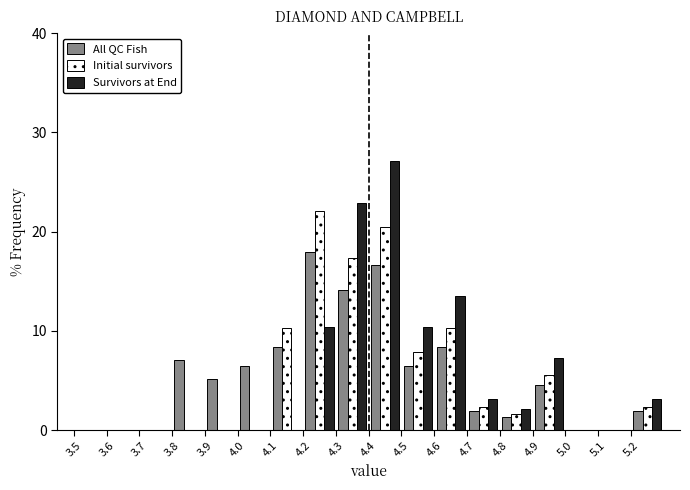

Reading left to right, list every range on the x-axis with the height of the bar of each series over it. The values are not printed on the chart, so give them approximately, as read against the axis.

3.5 to 3.6: All QC Fish=0	Initial survivors=0	Survivors at End=0
3.6 to 3.7: All QC Fish=0	Initial survivors=0	Survivors at End=0
3.7 to 3.8: All QC Fish=0	Initial survivors=0	Survivors at End=0
3.8 to 3.9: All QC Fish=7	Initial survivors=0	Survivors at End=0
3.9 to 4.0: All QC Fish=5	Initial survivors=0	Survivors at End=0
4.0 to 4.1: All QC Fish=6	Initial survivors=0	Survivors at End=0
4.1 to 4.2: All QC Fish=8	Initial survivors=10	Survivors at End=0
4.2 to 4.3: All QC Fish=18	Initial survivors=22	Survivors at End=10
4.3 to 4.4: All QC Fish=14	Initial survivors=17	Survivors at End=23
4.4 to 4.5: All QC Fish=17	Initial survivors=20	Survivors at End=27
4.5 to 4.6: All QC Fish=6	Initial survivors=8	Survivors at End=10
4.6 to 4.7: All QC Fish=8	Initial survivors=10	Survivors at End=14
4.7 to 4.8: All QC Fish=2	Initial survivors=2	Survivors at End=3
4.8 to 4.9: All QC Fish=1	Initial survivors=2	Survivors at End=2
4.9 to 5.0: All QC Fish=4	Initial survivors=6	Survivors at End=7
5.0 to 5.1: All QC Fish=0	Initial survivors=0	Survivors at End=0
5.1 to 5.2: All QC Fish=0	Initial survivors=0	Survivors at End=0
5.2 to 5.3: All QC Fish=2	Initial survivors=2	Survivors at End=3